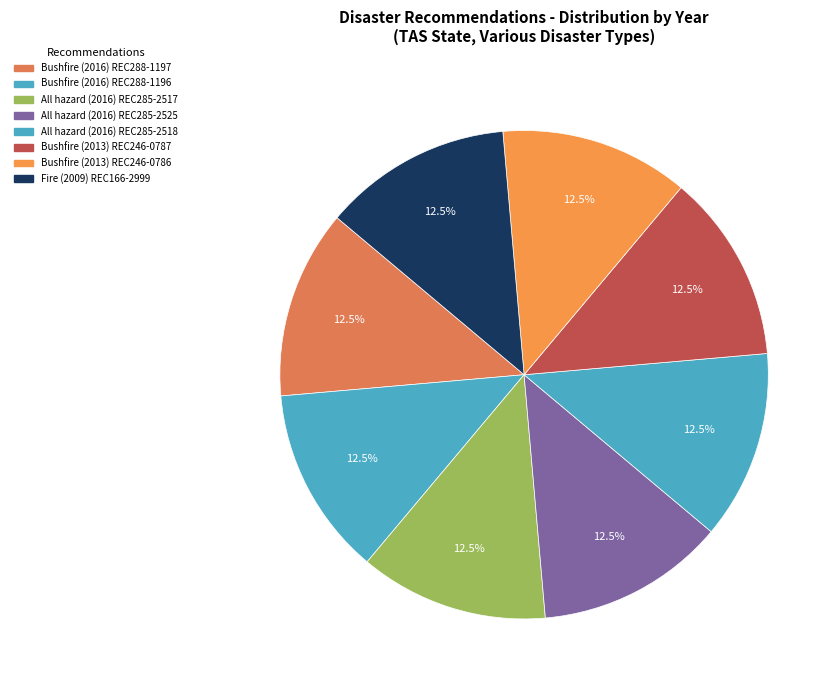

Do All hazard (2016) REC285-2525 and Bushfire (2013) REC246-0787 together represent more than half of the pie?

No